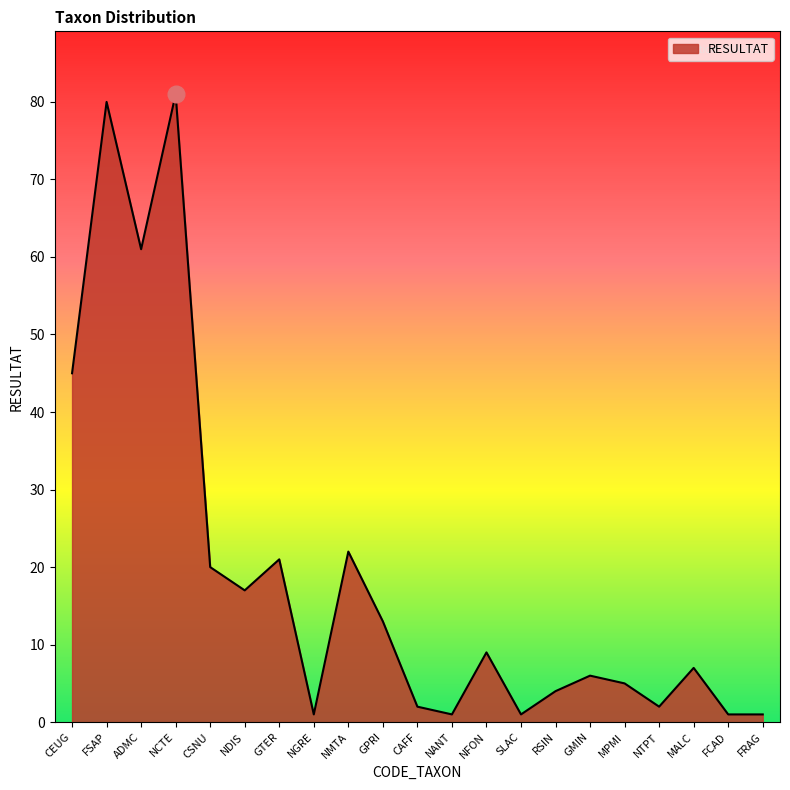

True or false: there are more than 2 points higher than both neighbors.

True